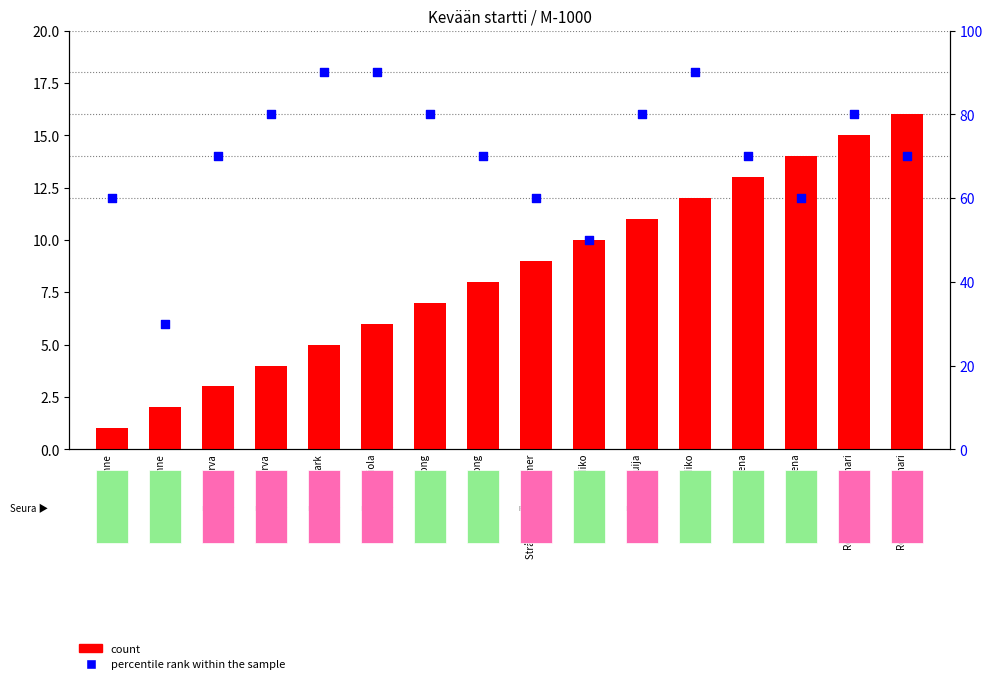

Which series contains the highest Y value?

percentile rank within the sample